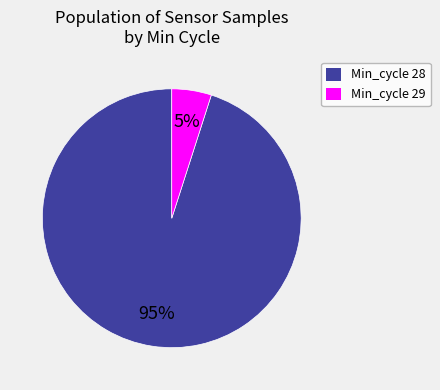

To the nearest percent, what is the average slice percentage?

50%